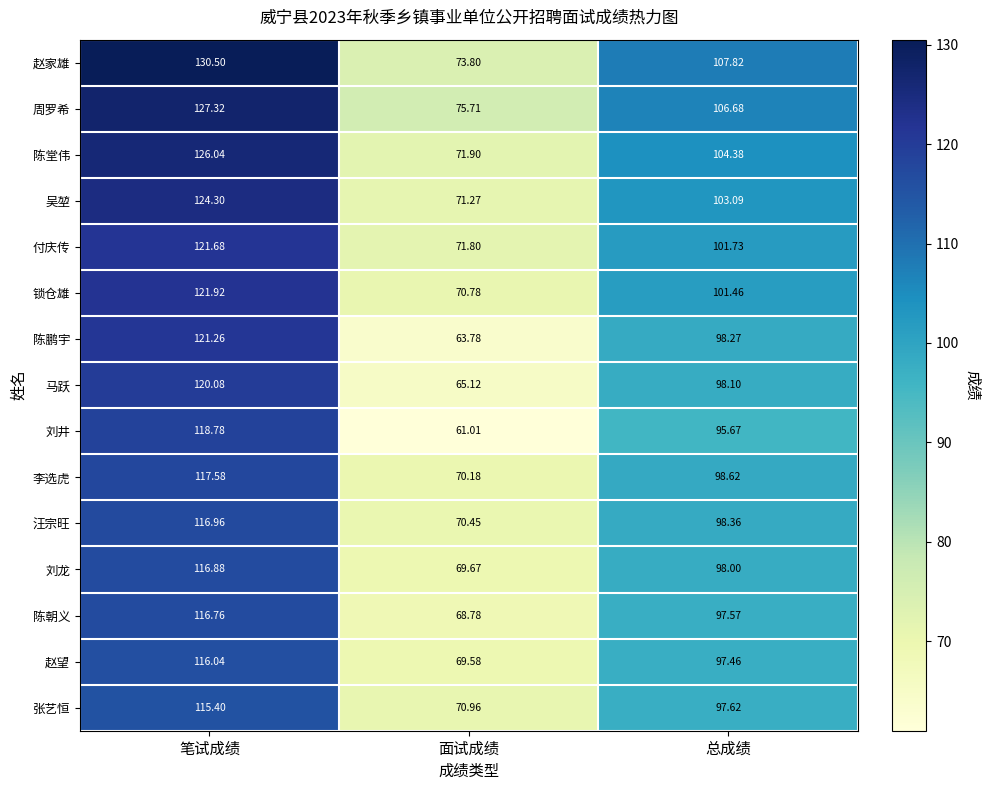

At which category does the chart reach its minimum across all series?

面试成绩